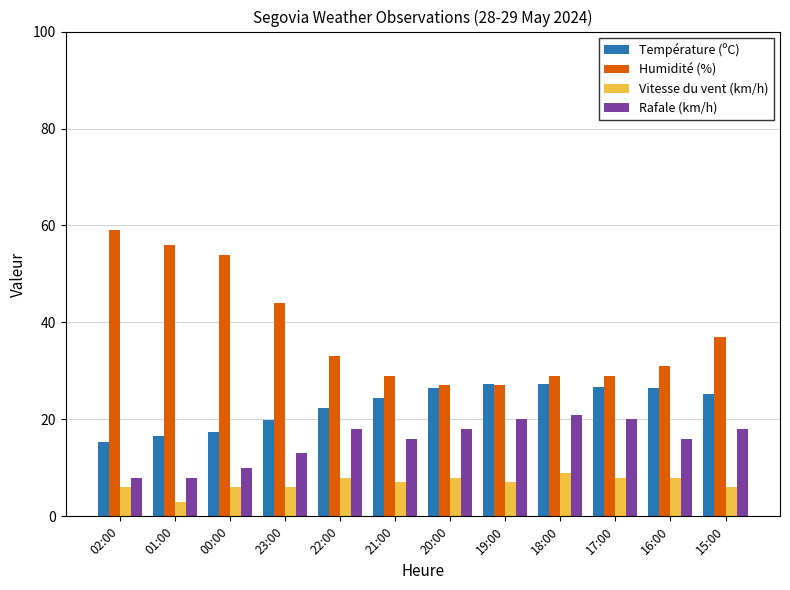

What is the maximum value shown in the chart?

59.0